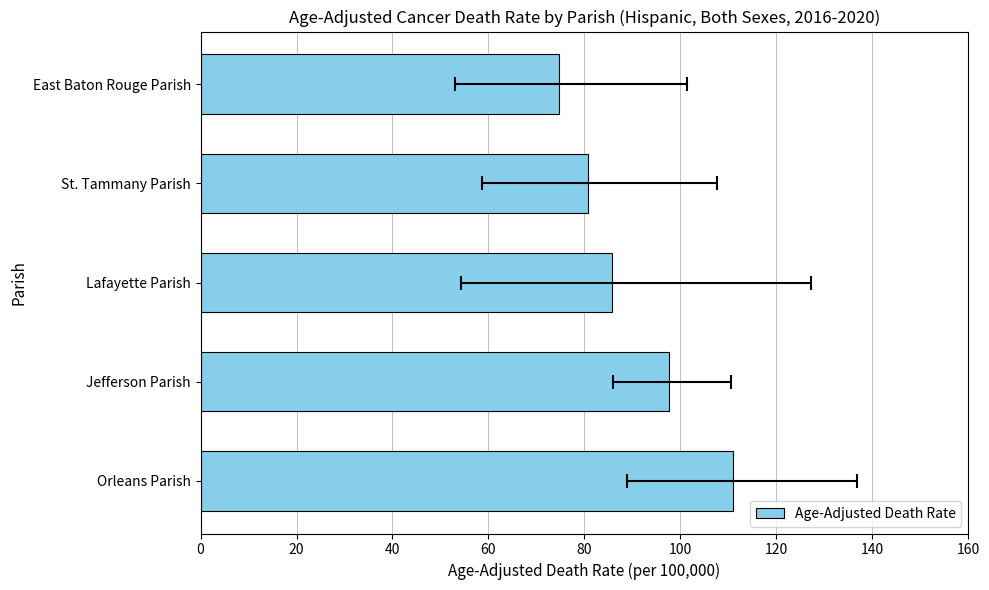

The value at 40 is 85.8. True or false?

True